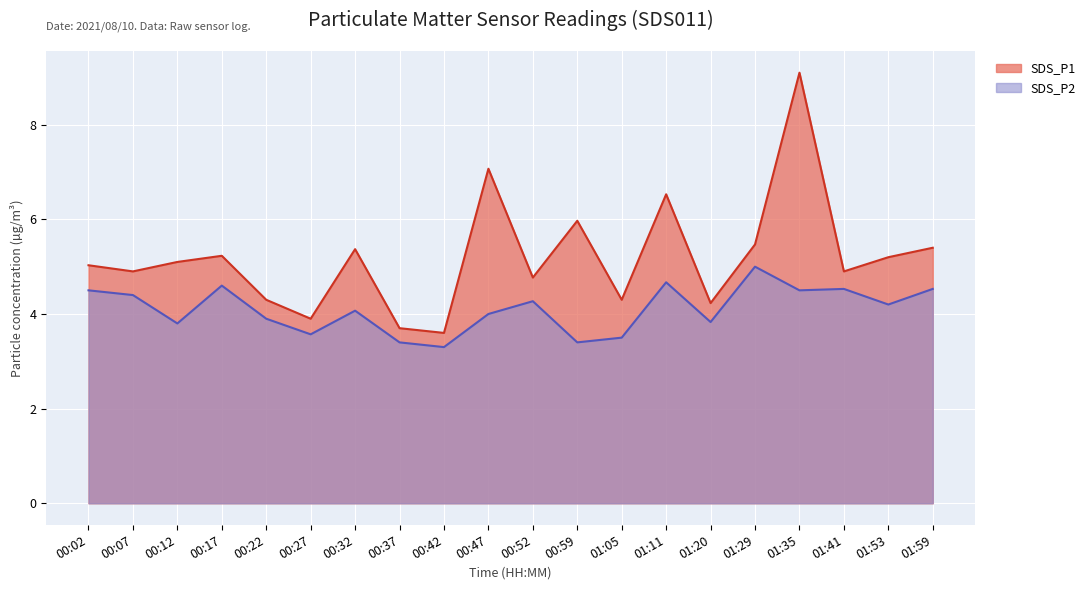

Which category has the lowest value in the SDS_P2 series?

00:42